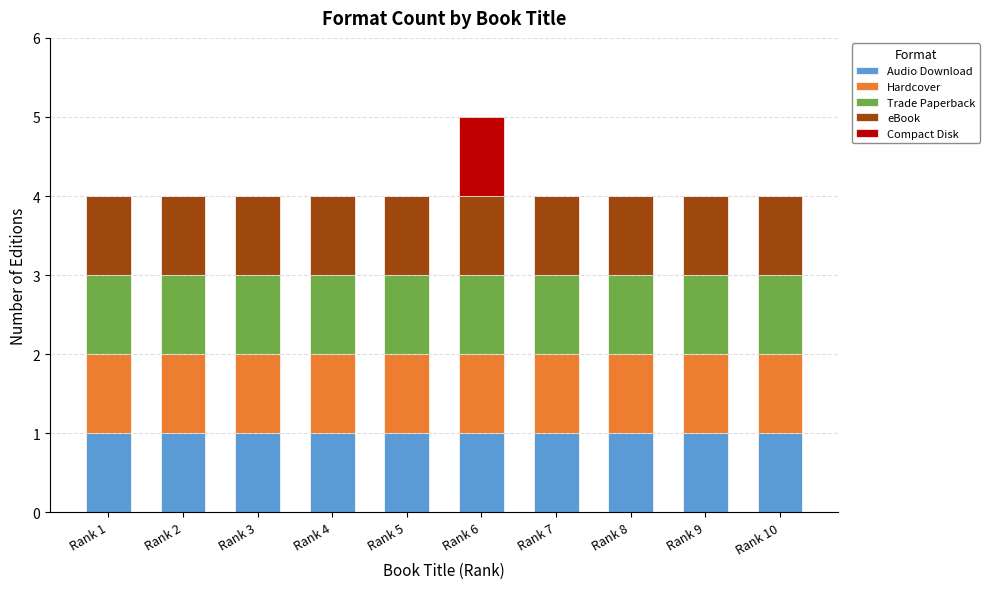

At which category is the sum across all series the highest?

Rank 6